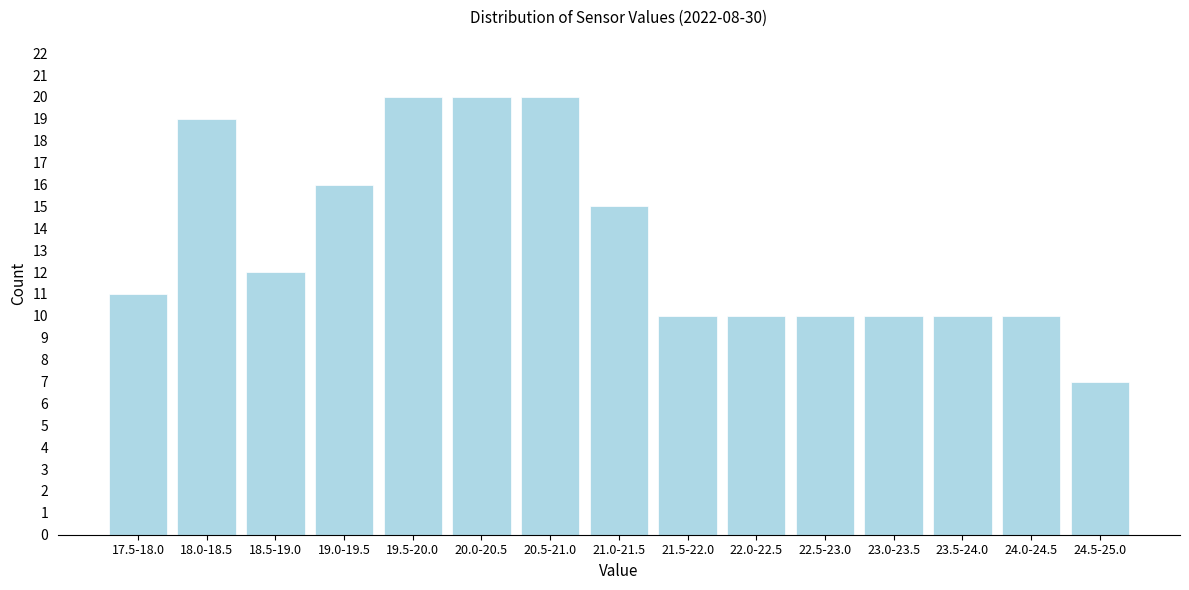

Reading left to right, extract all data points from this chart.

11	19	12	16	20	20	20	15	10	10	10	10	10	10	7